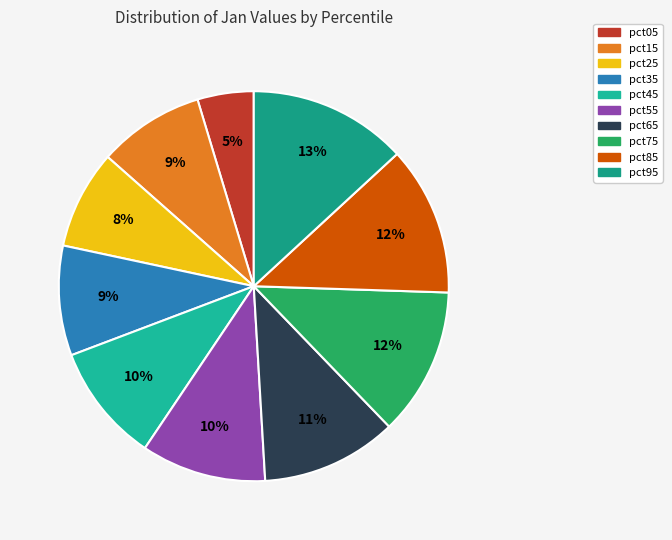

Between pct45 and pct75, which is larger?

pct75